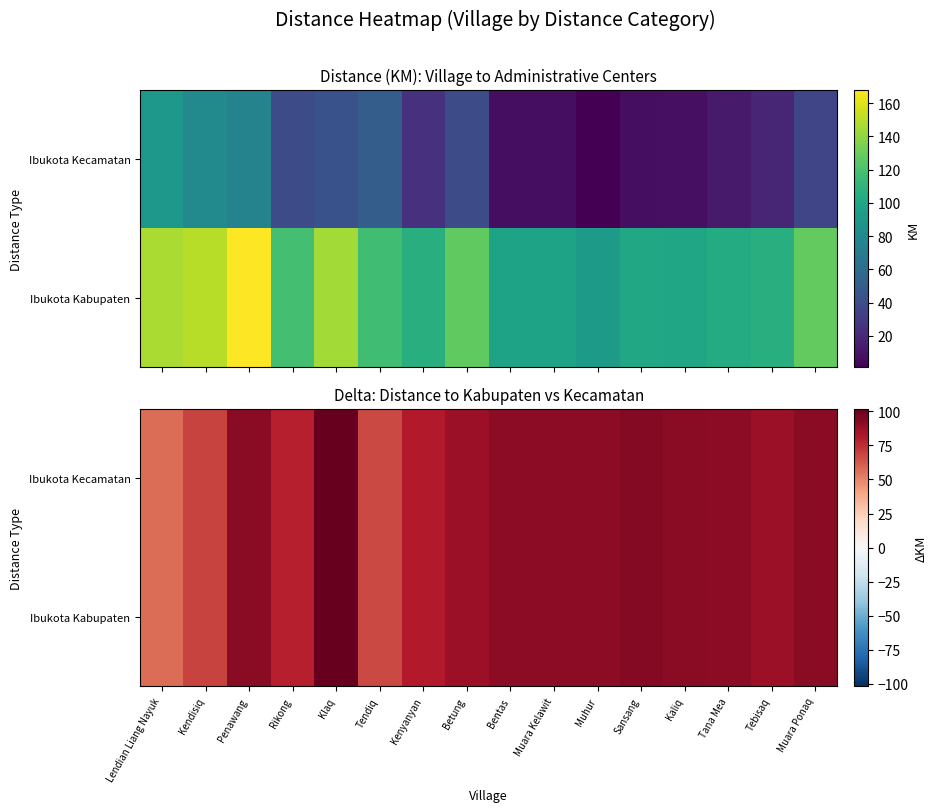

Which category has the lowest value in the Ibukota Kabupaten series?

Lendian Liang Nayuk